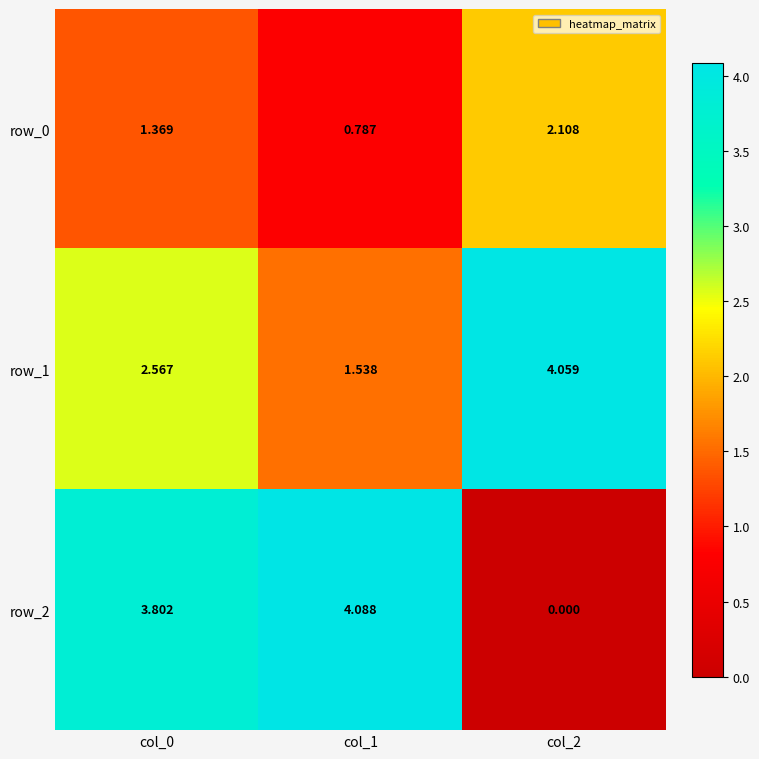

What is the total value across all series at col_0?

7.7